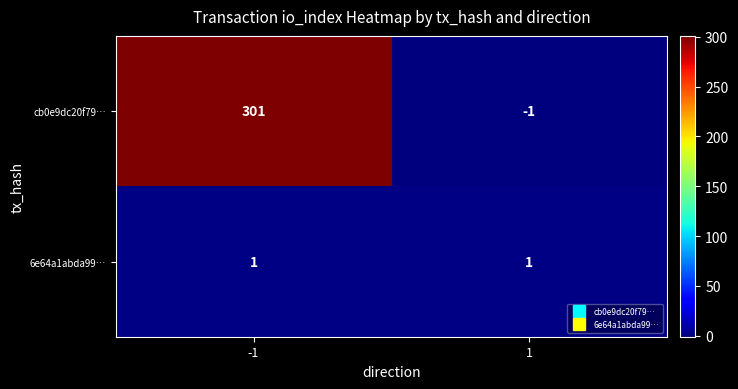

Which series has the largest total across all categories?

cb0e9dc20f79…